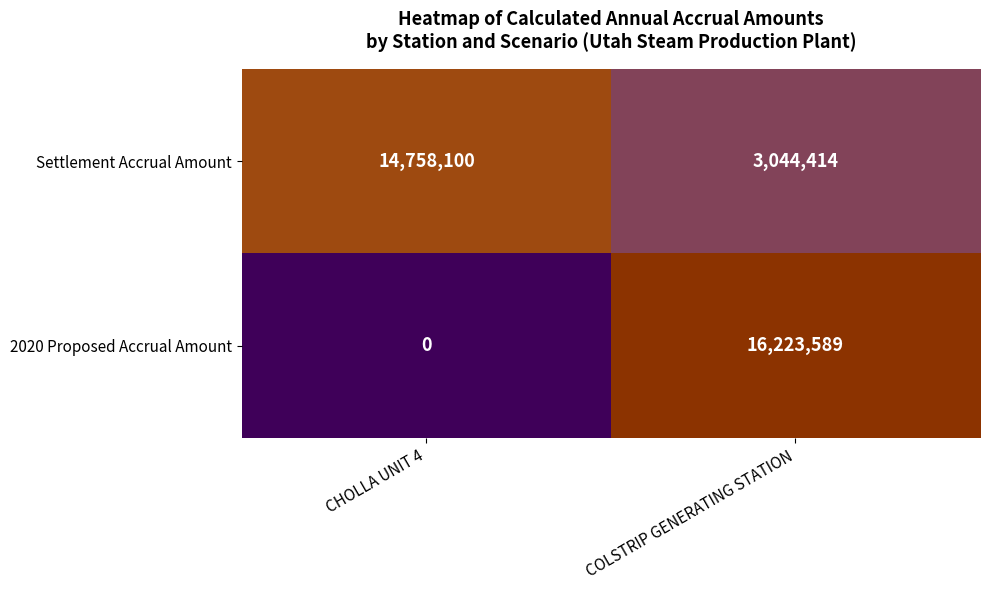

Rank the series by their average value, from lowest to highest.

2020 Proposed Accrual Amount, Settlement Accrual Amount